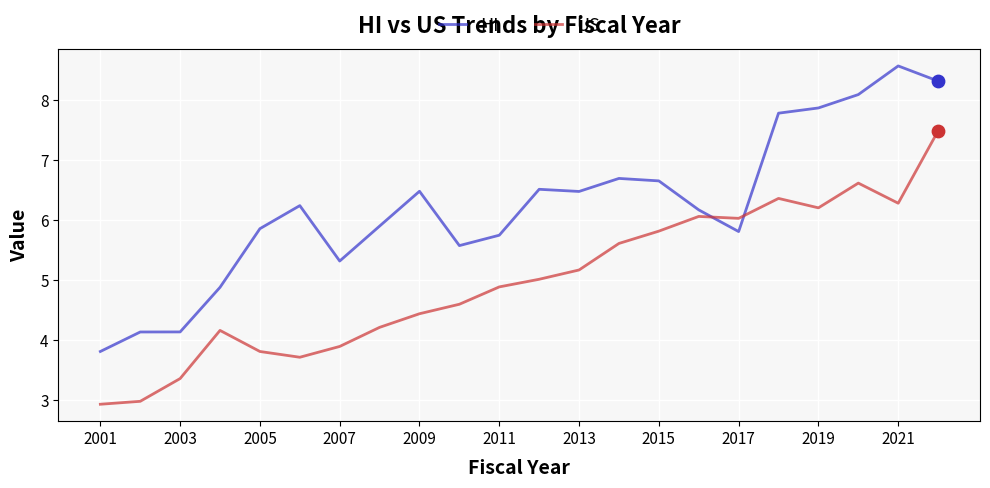

Which series has the largest total across all categories?

HI